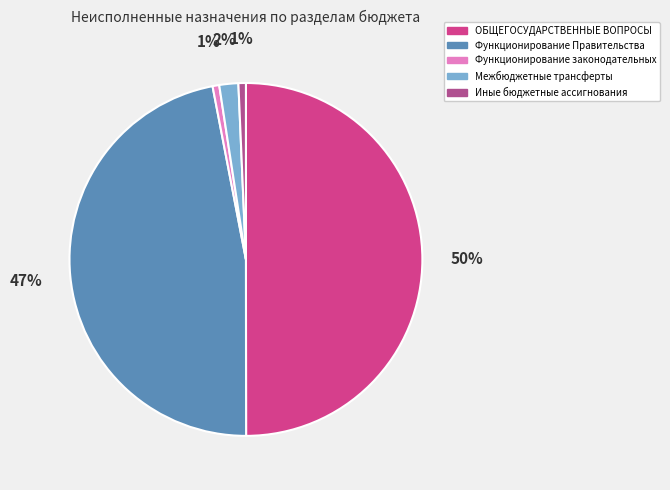

Which has a higher value, Функционирование законодательных or Межбюджетные трансферты?

Межбюджетные трансферты